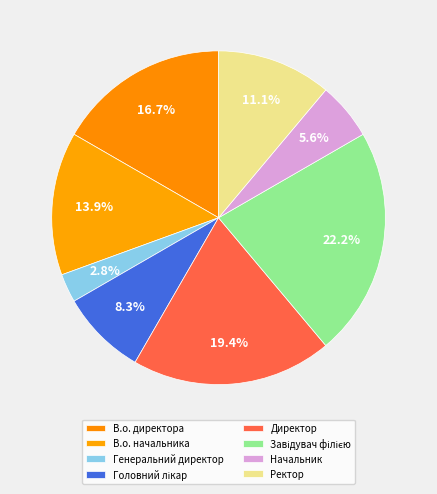

Count the number of slices in the pie.

8